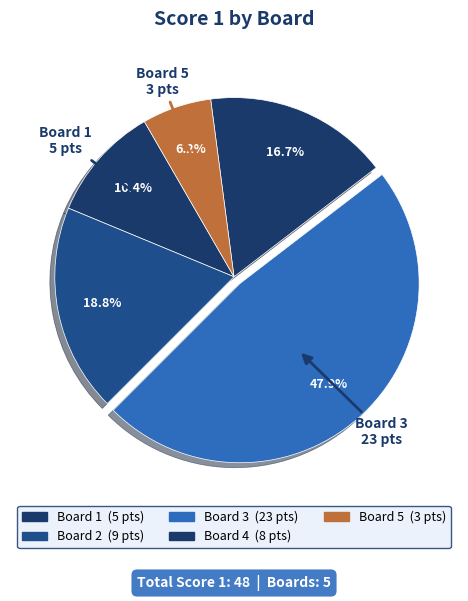

Is the sum of Board 2 and Board 4 greater than half?

No